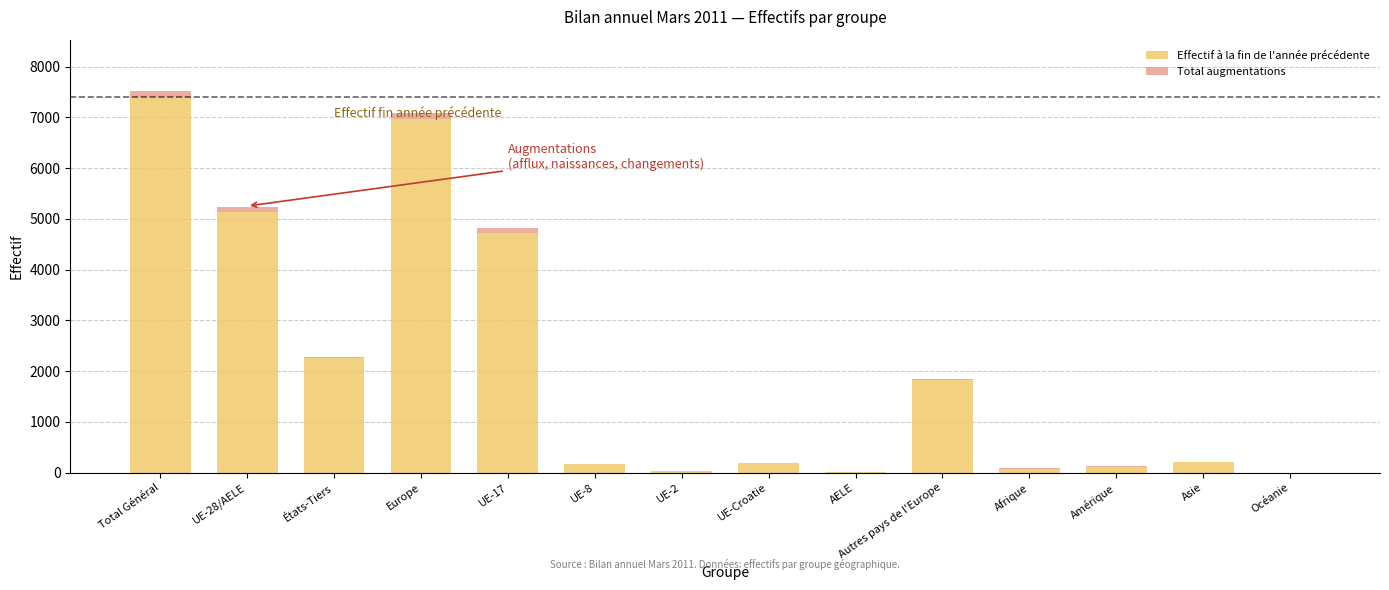

At which label is Effectif à la fin de l'année précédente closest to 3700?

UE-17